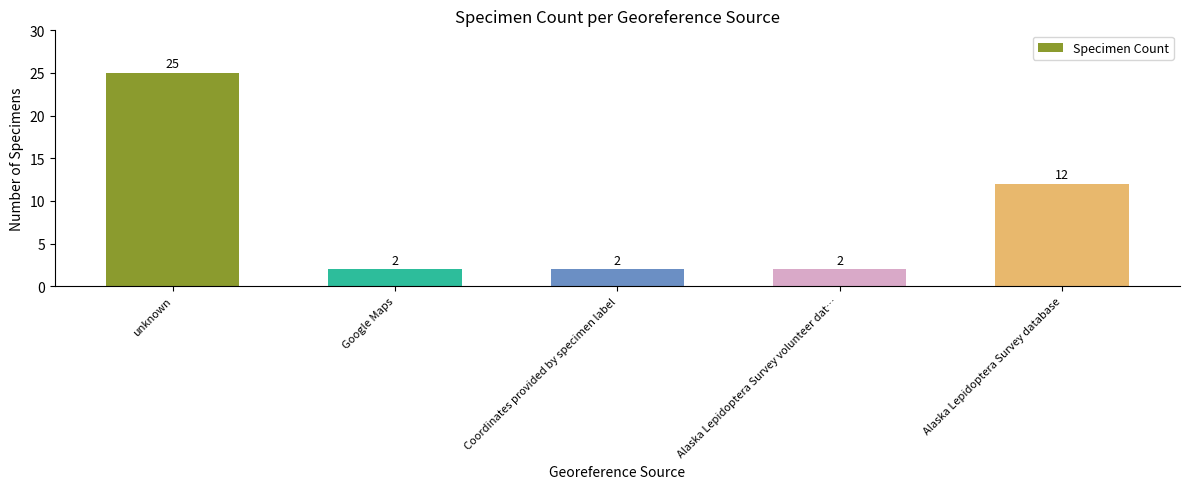

The chart shows a value of 25 at unknown. True or false?

True